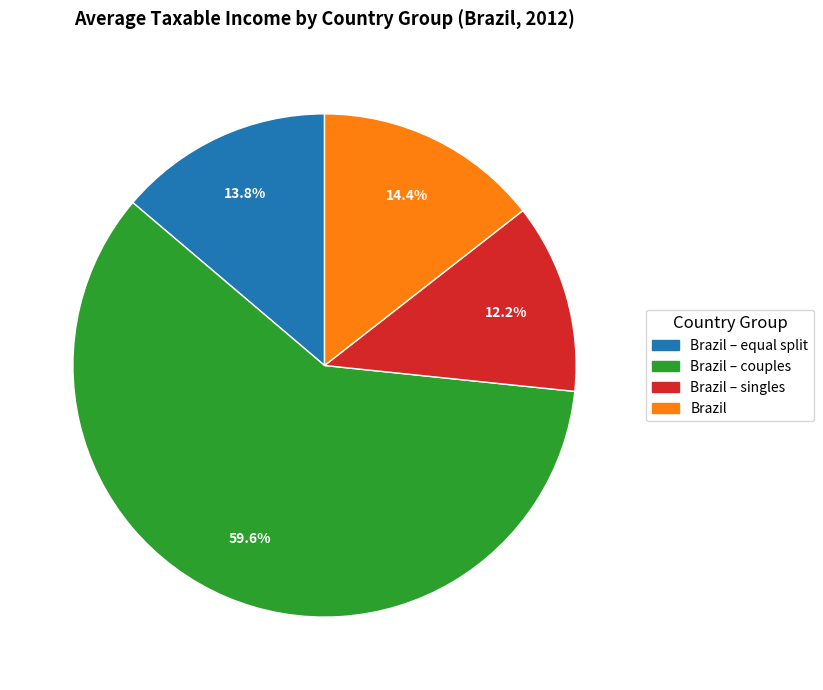

To the nearest percent, what percentage of the pie is Brazil – couples?

60%